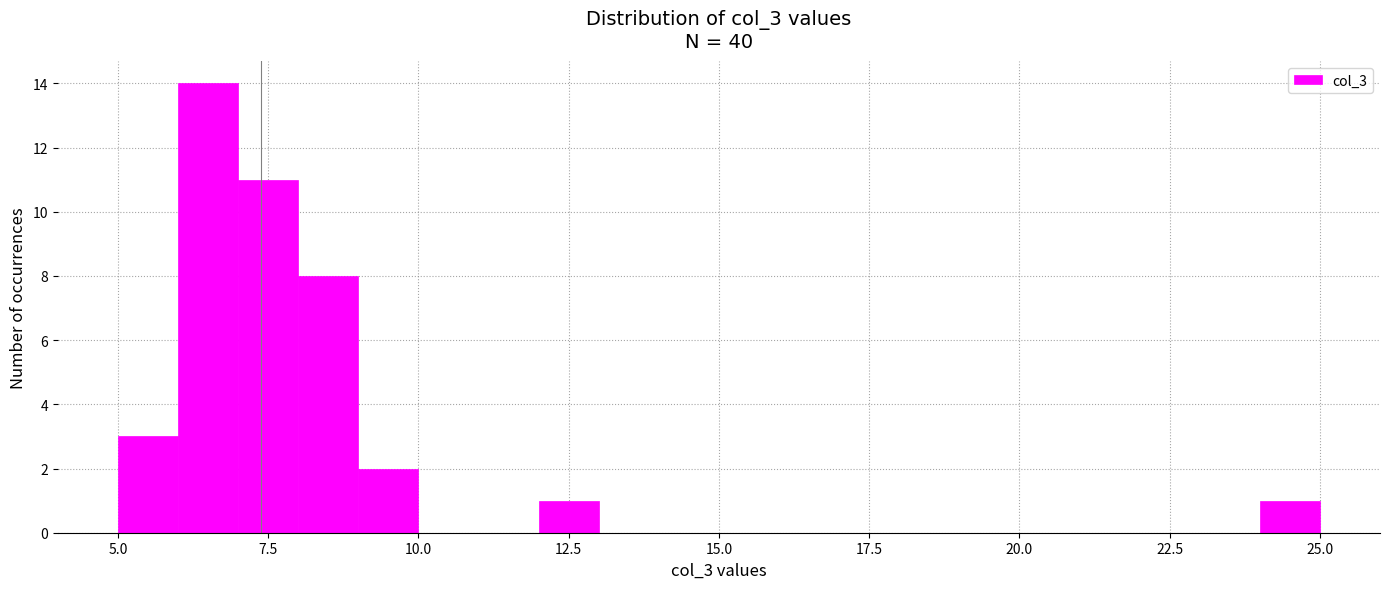

Read against the x-axis, roughly where is the centre of the tallest bar?

6.5